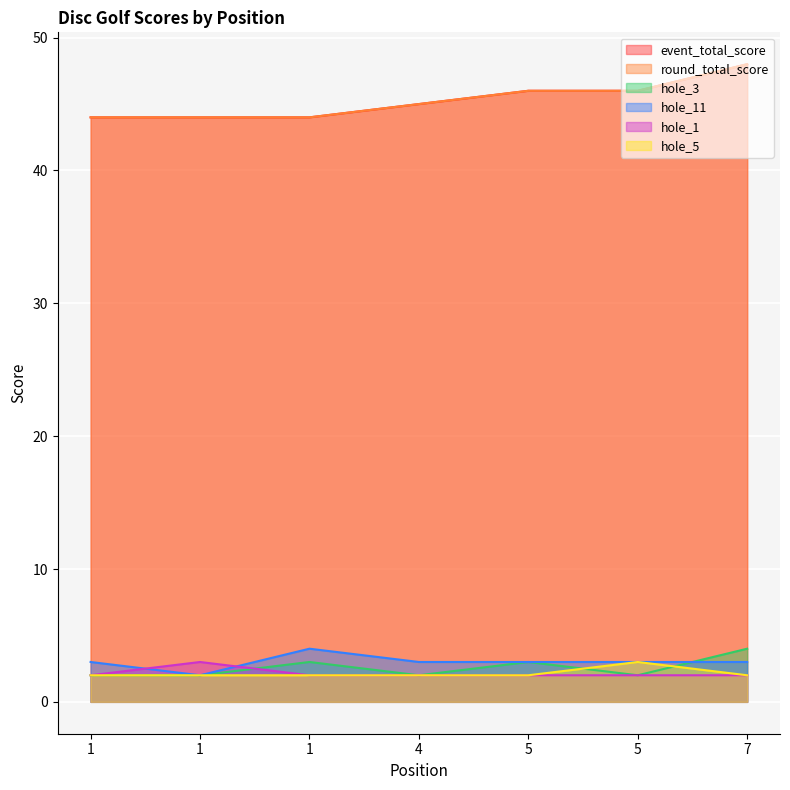

Reading left to right, extract all data points from this chart.

event_total_score: 1=44	1=44	1=44	4=45	5=46	5=46	7=48
round_total_score: 1=44	1=44	1=44	4=45	5=46	5=46	7=48
hole_3: 1=2	1=2	1=3	4=2	5=3	5=2	7=4
hole_11: 1=3	1=2	1=4	4=3	5=3	5=3	7=3
hole_1: 1=2	1=3	1=2	4=2	5=2	5=2	7=2
hole_5: 1=2	1=2	1=2	4=2	5=2	5=3	7=2